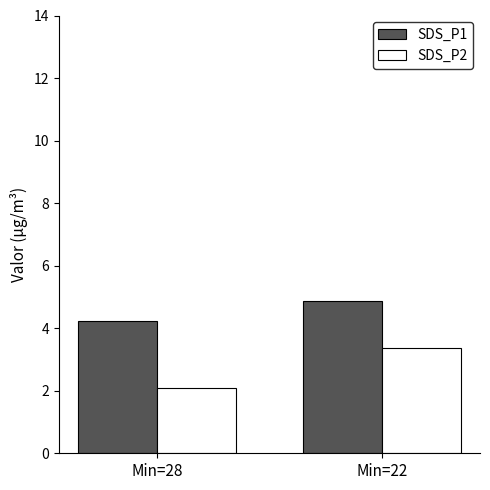

Where is SDS_P2 nearest to the value 2?

Min=28